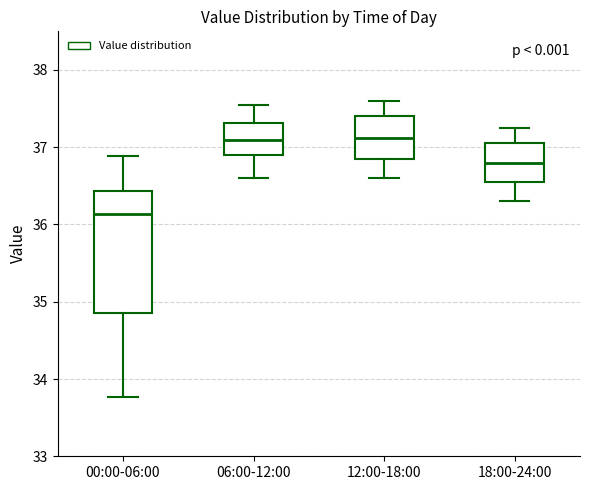

Reading left to right, read every box against the y-axis: the position of its median line, the range the box covers, and the ends of its whiskers. The values are not printed on the chart, so give them approximately, as read against the axis.

00:00-06:00: median 36.1, box 34.9 to 36.4, whiskers 33.8 to 36.9
06:00-12:00: median 37.1, box 36.9 to 37.3, whiskers 36.6 to 37.6
12:00-18:00: median 37.1, box 36.9 to 37.4, whiskers 36.6 to 37.6
18:00-24:00: median 36.8, box 36.6 to 37.1, whiskers 36.3 to 37.3